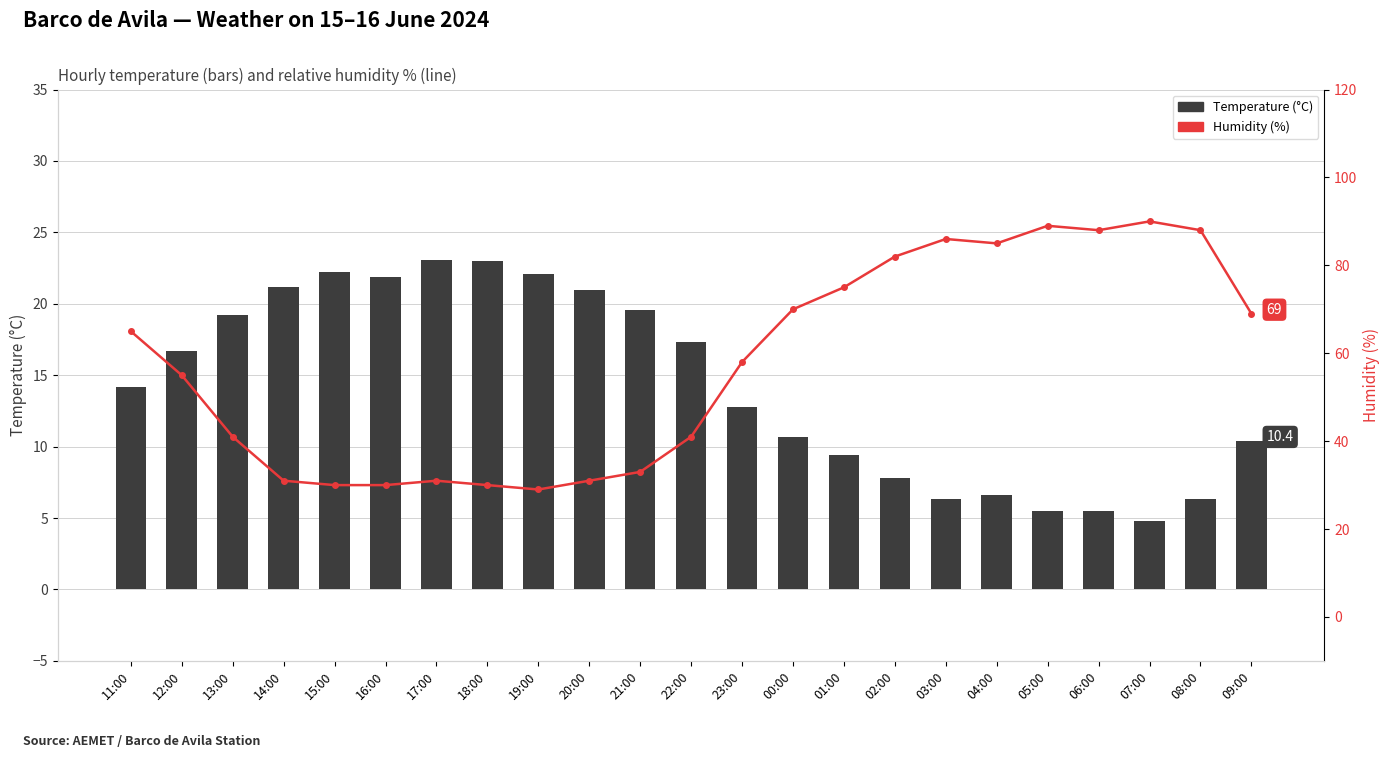

At which label does Temperature (°C) first exceed 14?

11:00